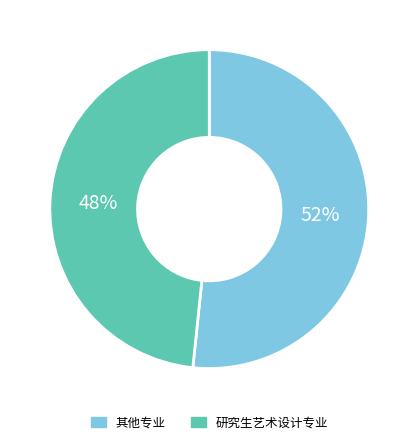

Does any single category account for the majority?

Yes